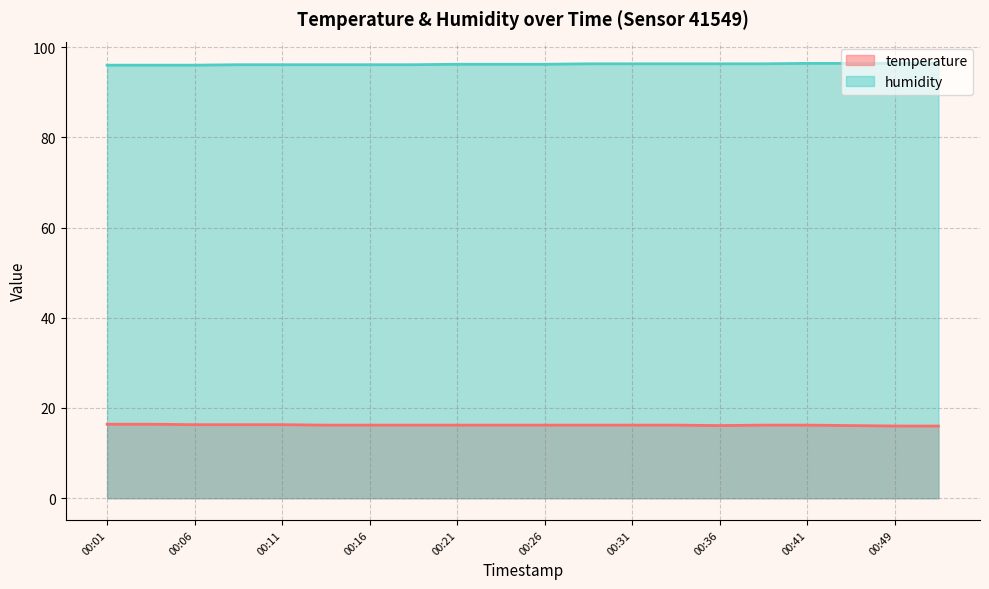

Which series has the largest total across all categories?

humidity